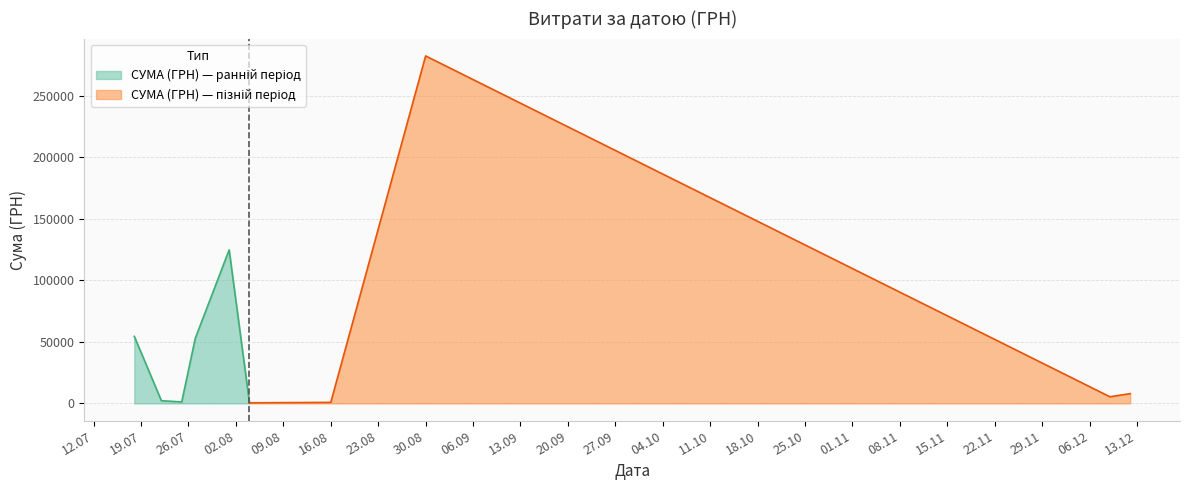

How many data points are less than 1198?

20